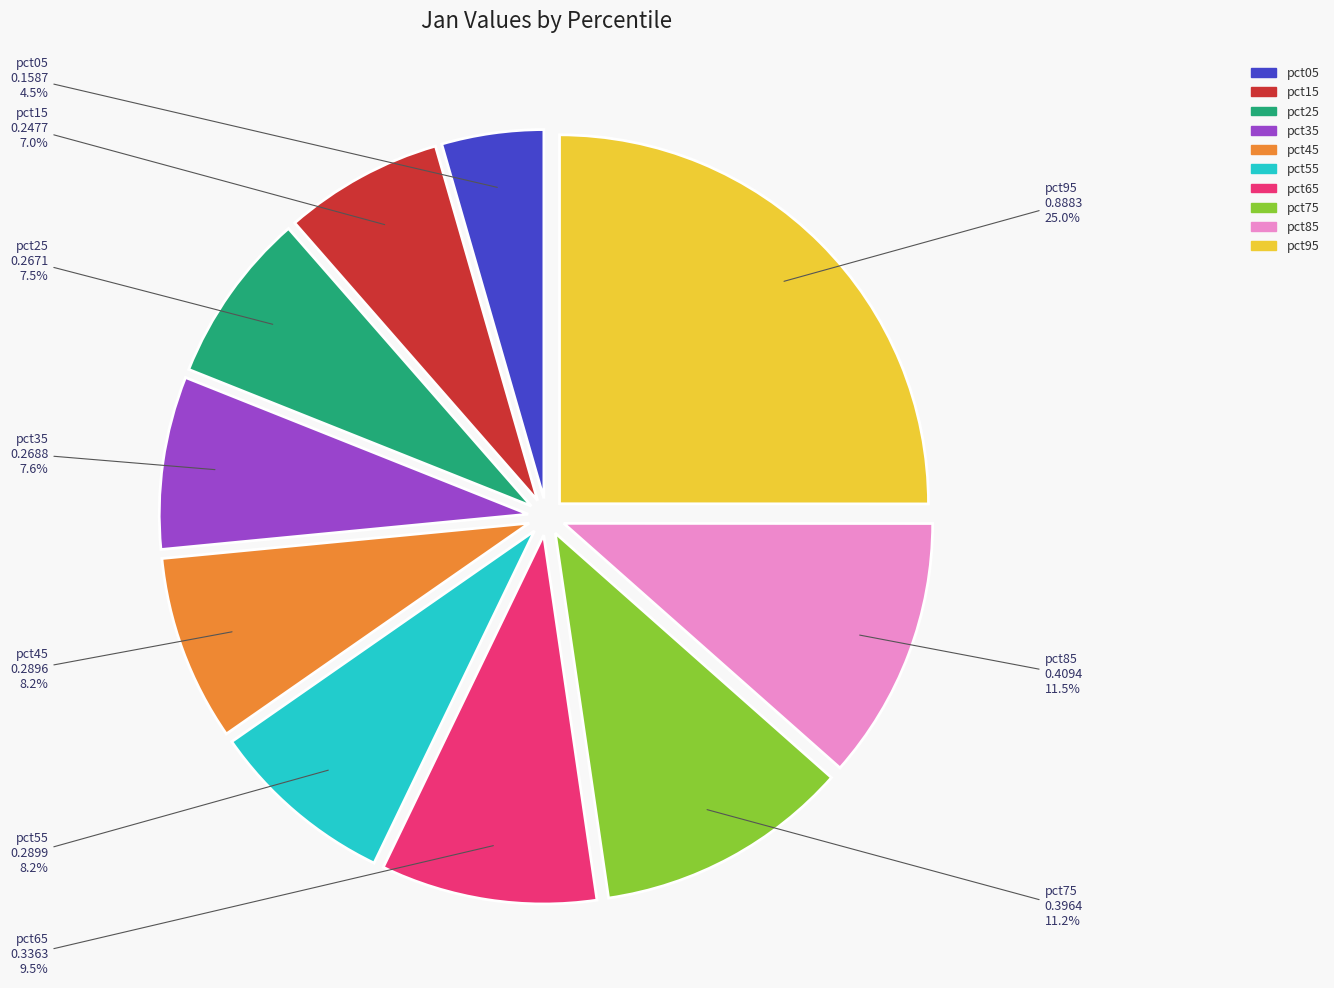

Is there any slice that represents more than half of the pie?

No